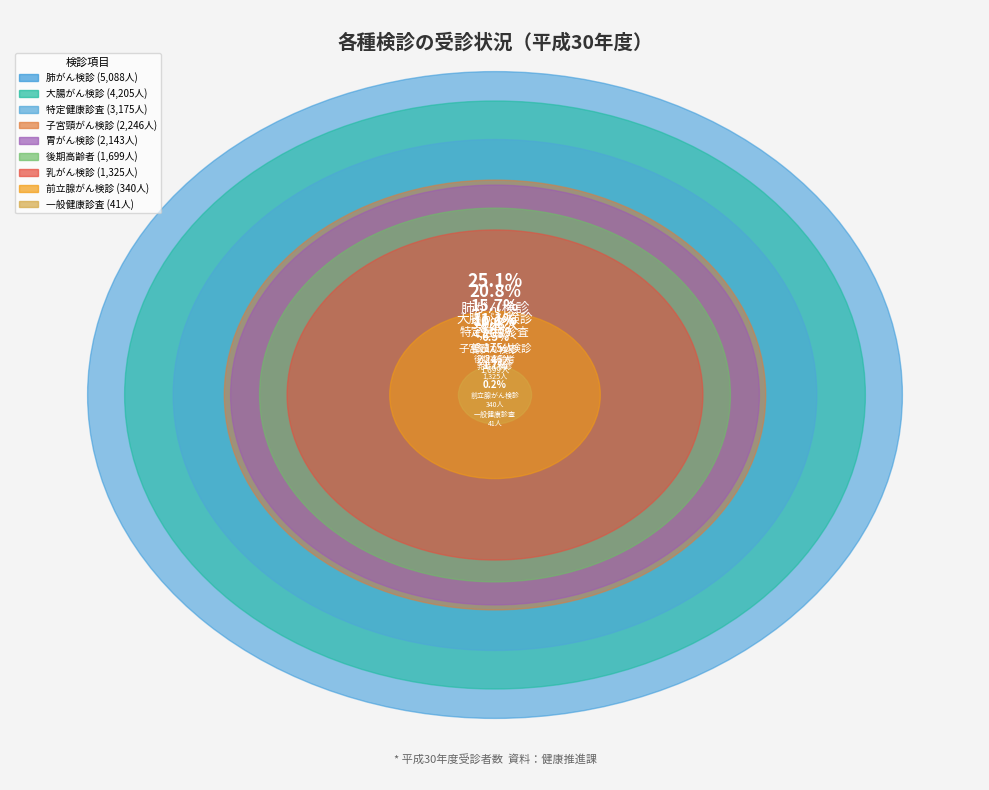

To the nearest percent, what percentage of the pie is 子宮頸がん検診?

11%